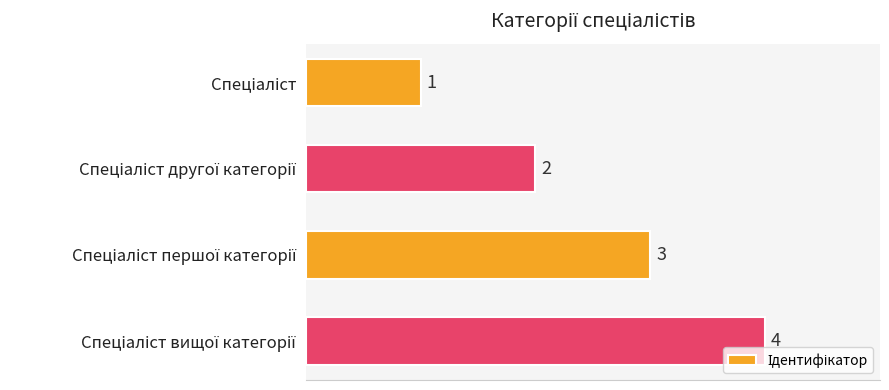

What is the sum of all values?

10